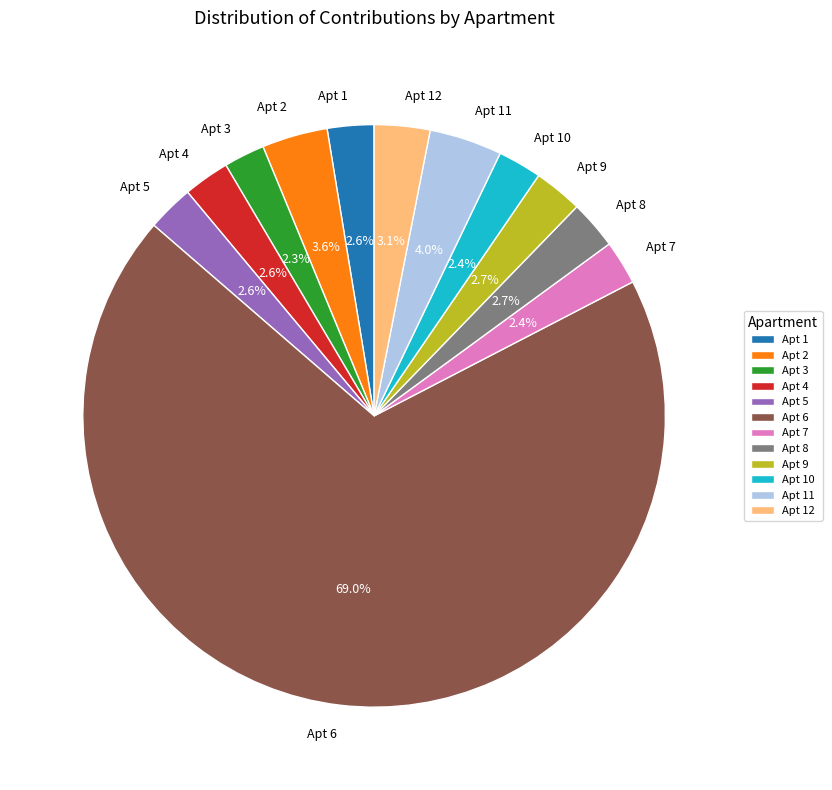

Which has a higher value, Apt 8 or Apt 6?

Apt 6